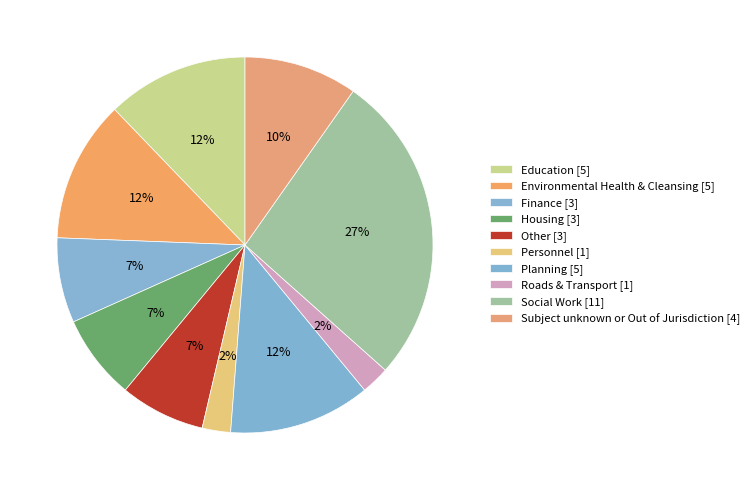

How many segments does this pie chart have?

10